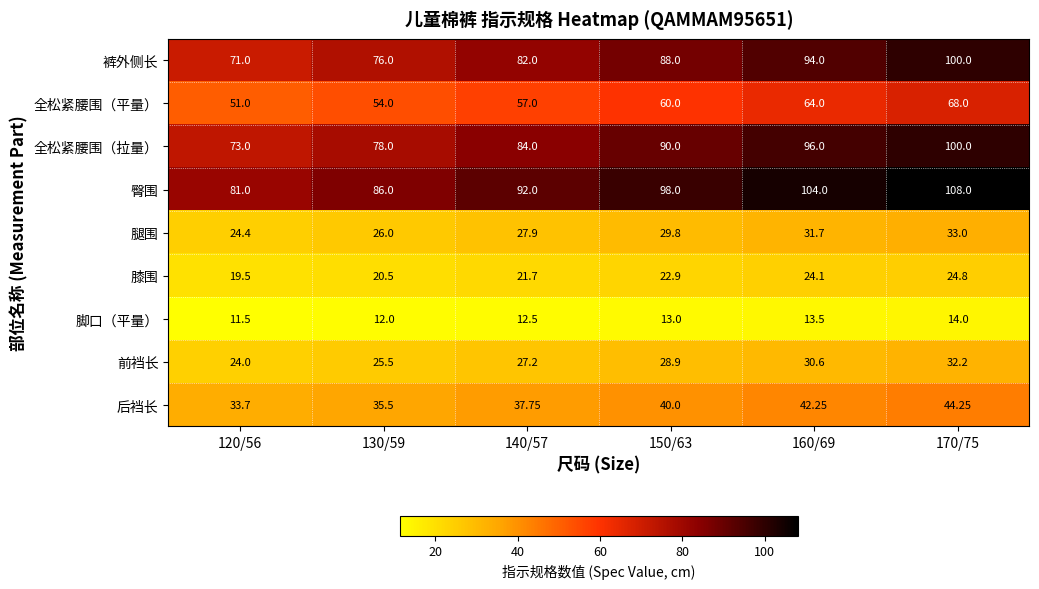

Is the value of 裤外侧长 at 130/59 greater than the value of 脚口（平量） at 160/69?

Yes